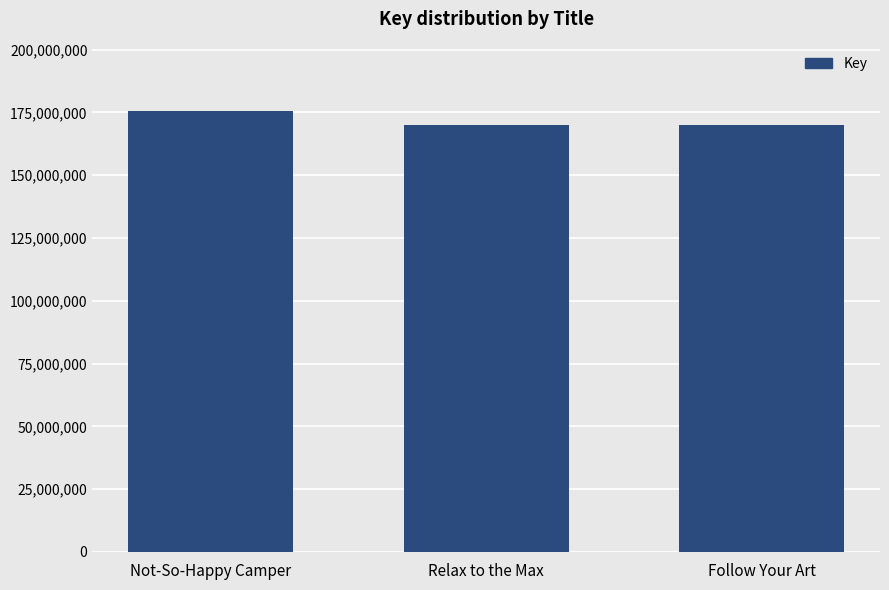

The chart shows a value of 240106859 at Relax to the Max. True or false?

False